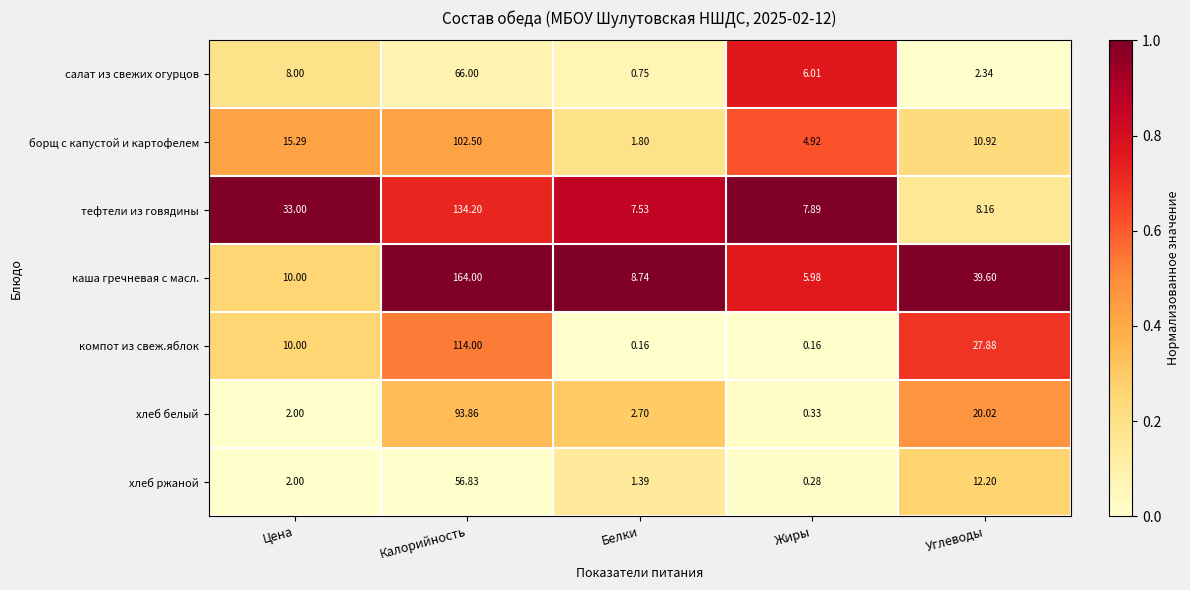

At which label is тефтели из говядины closest to 70?

Цена